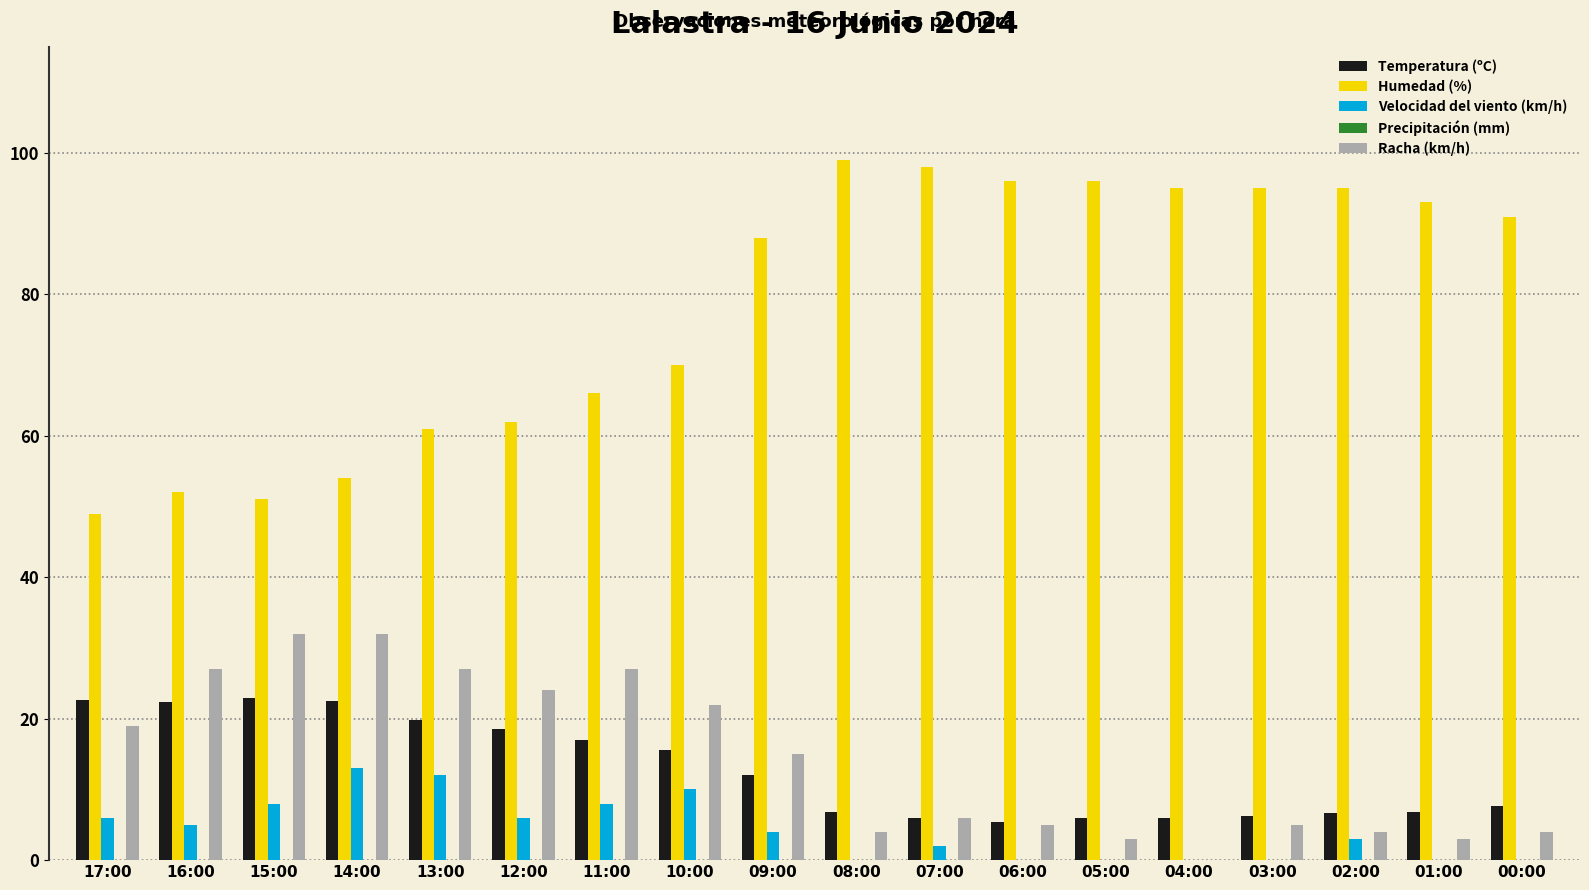

What is the maximum value for Racha (km/h)?

32.0